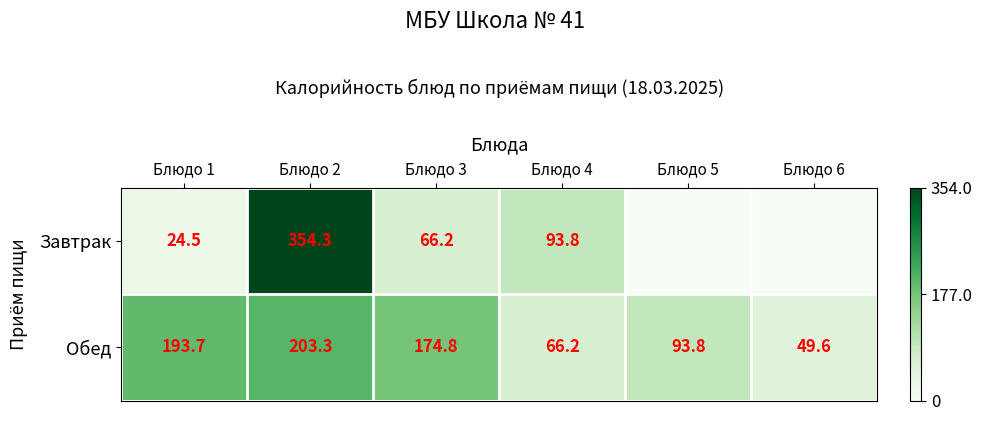

What is the difference between the maximum and second lowest values in the Обед series?

137.1